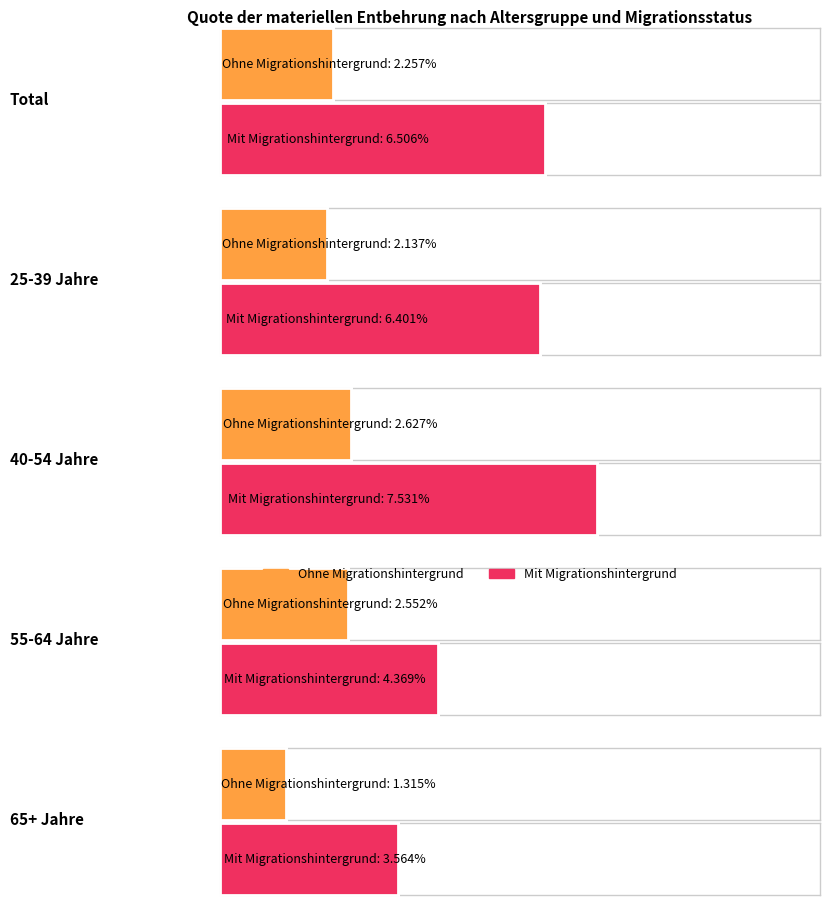

Reading left to right, what are all the values shown in this chart?

Bevölkerung ohne Migrationshintergrund: 2.3	2.1	2.6	2.6	1.3
Bevölkerung mit Migrationshintergrund: 6.5	6.4	7.5	4.4	3.6